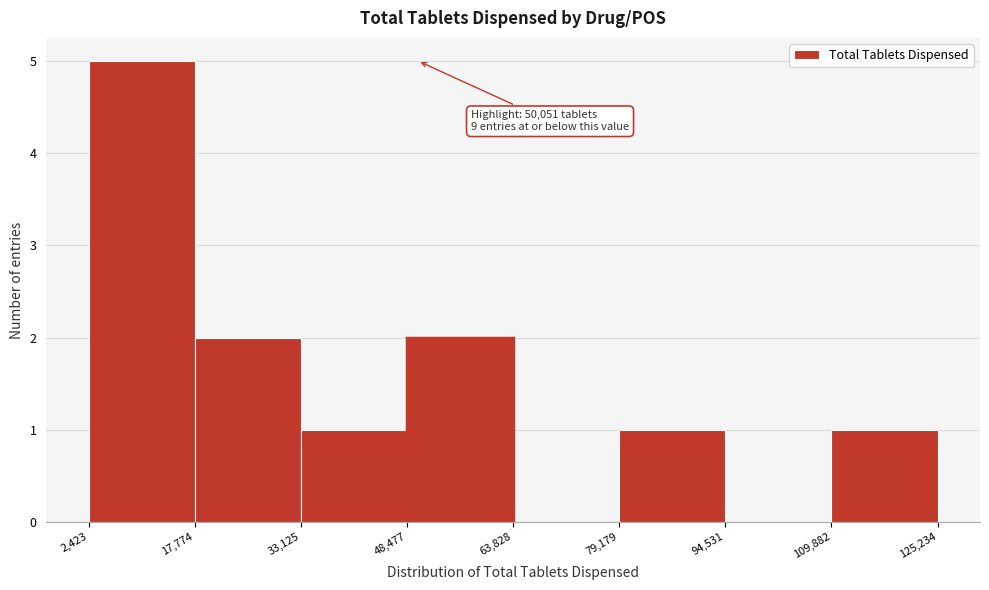

Which range on the x-axis has the tallest bar?

2,423 to 17,774